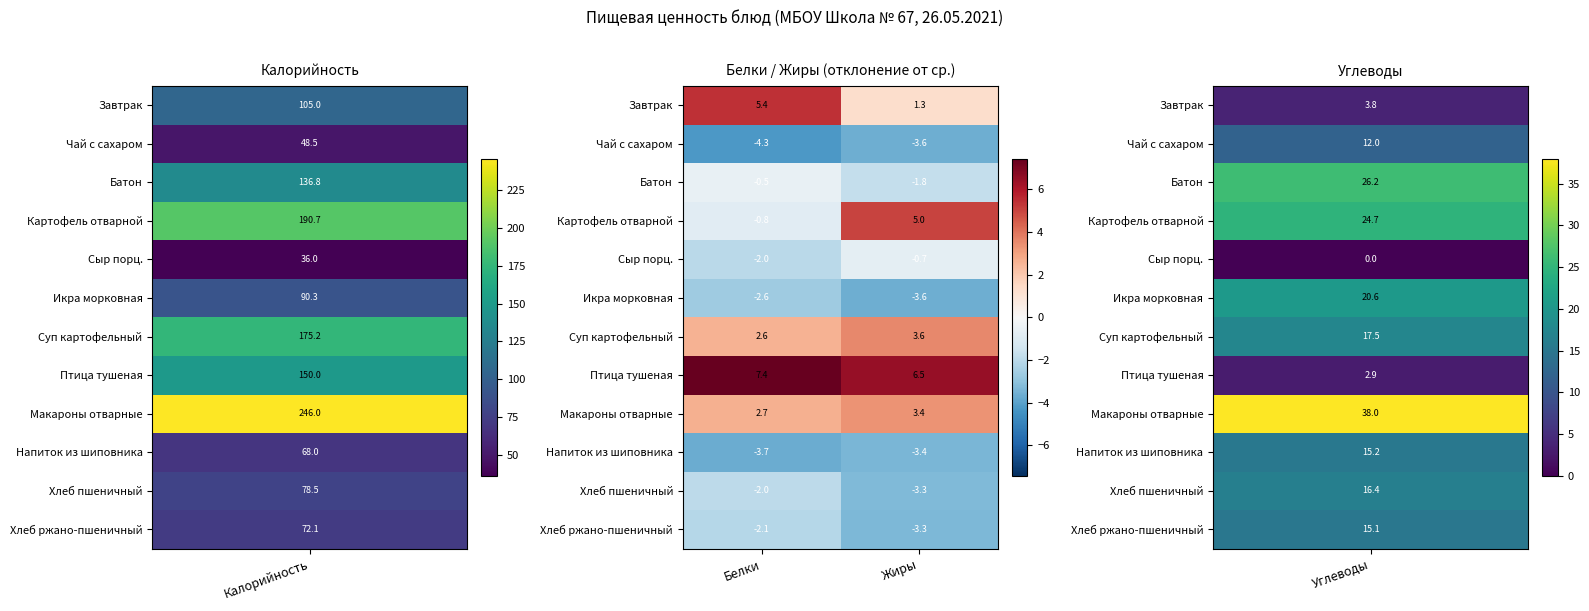

What is the minimum value shown in the chart?

-4.3